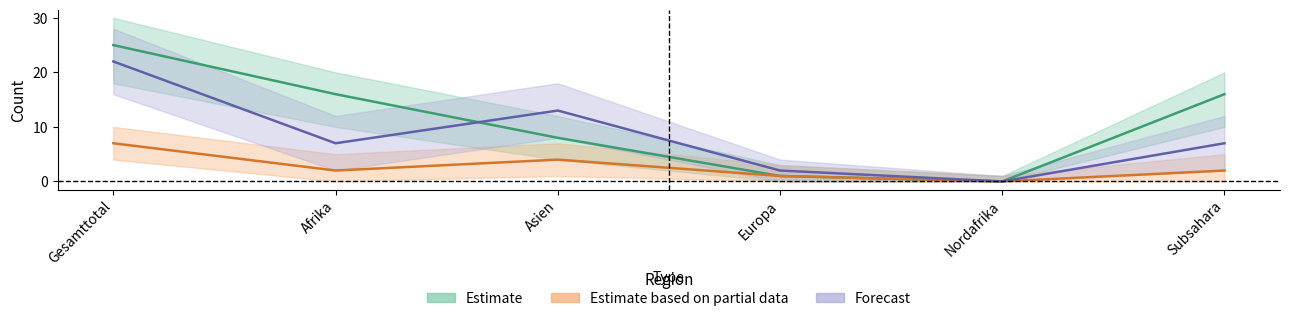

What is the label of the 6th point from the right?

Gesamttotal